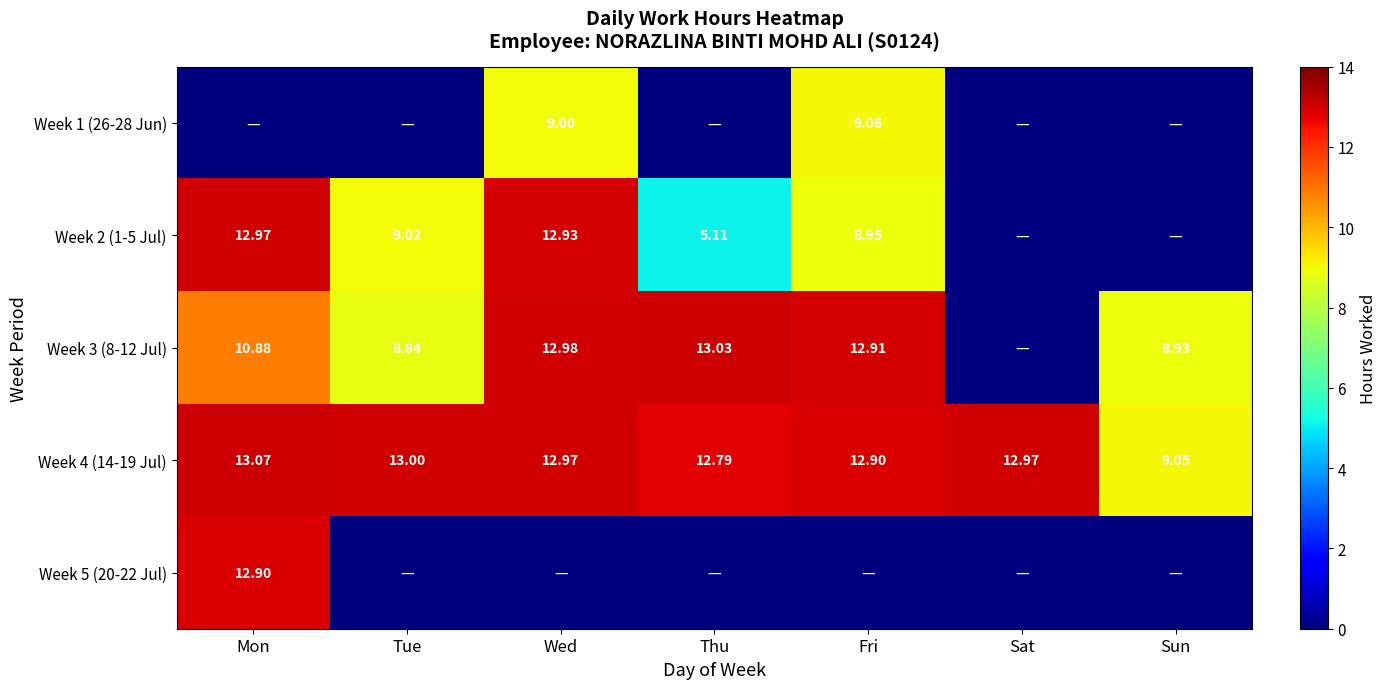

Which category has the highest value in the Week 4 (14-19 Jul) series?

Mon